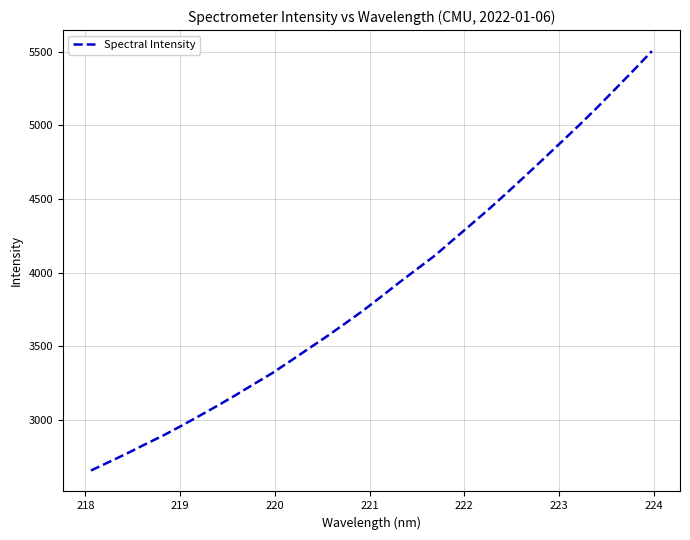

What is the difference between the maximum and minimum values?

2845.7